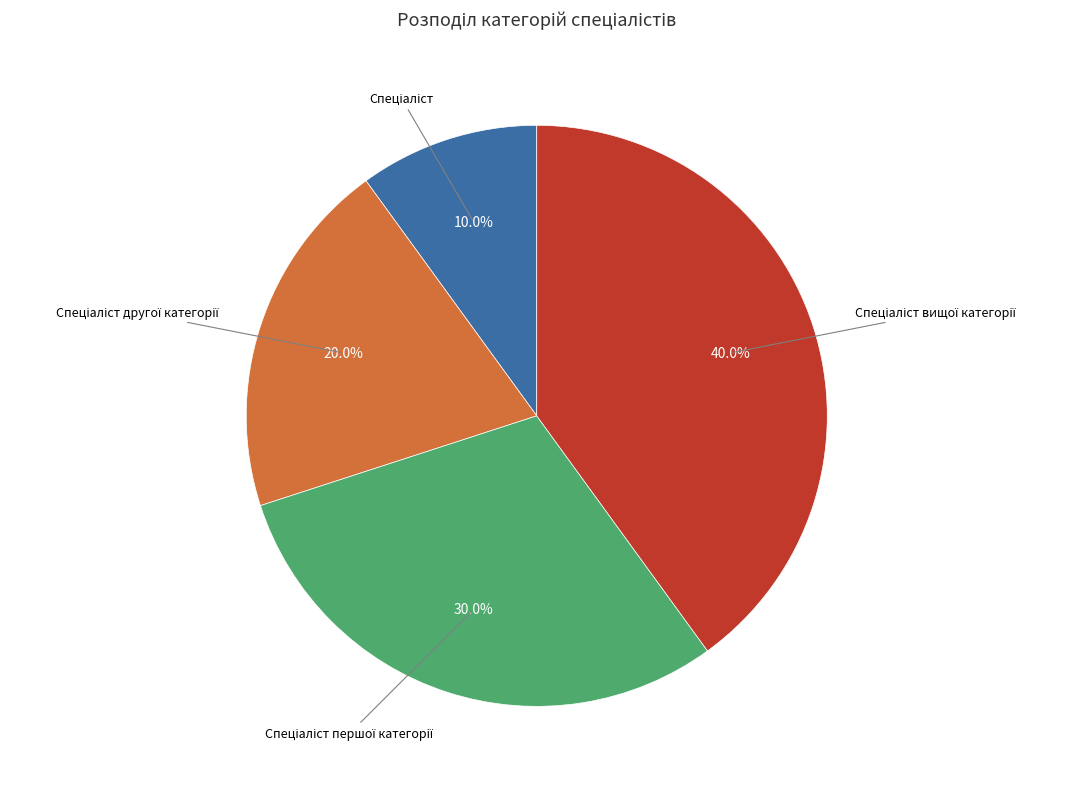

Is there any slice that represents more than half of the pie?

No